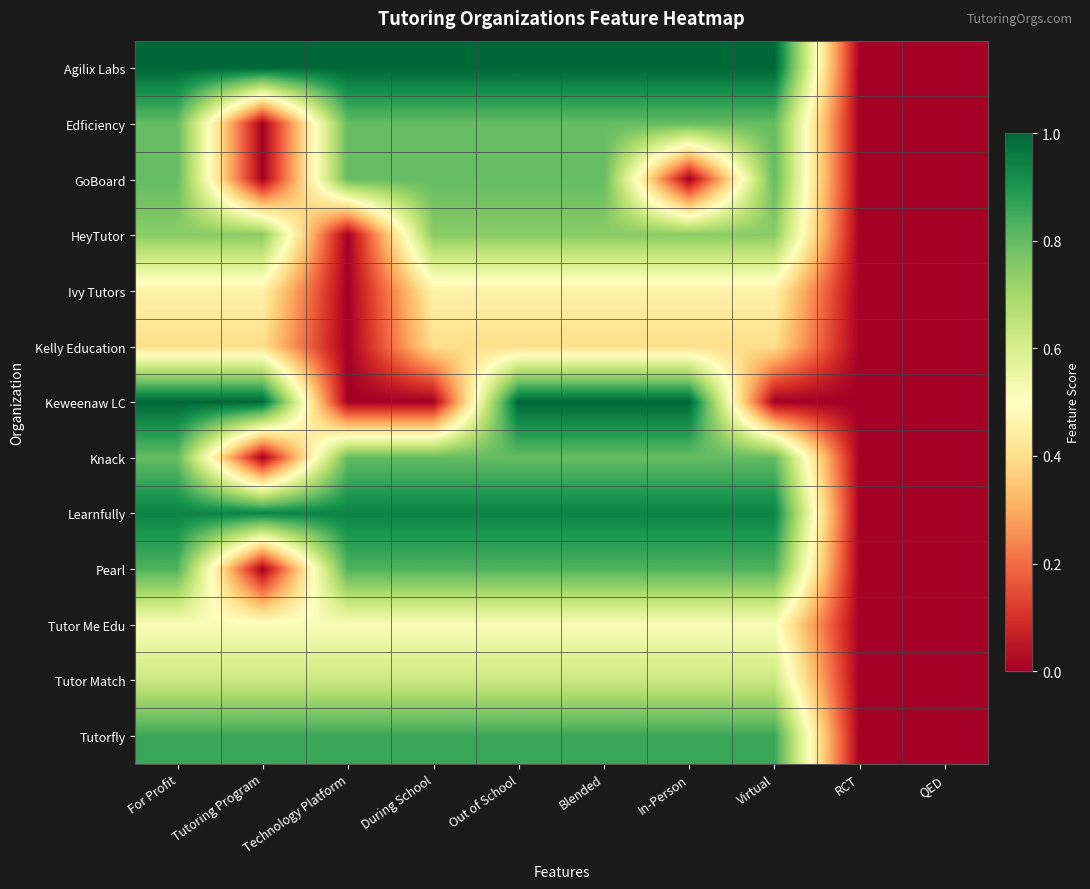

At how many categories does at least one series exceed 0?

8